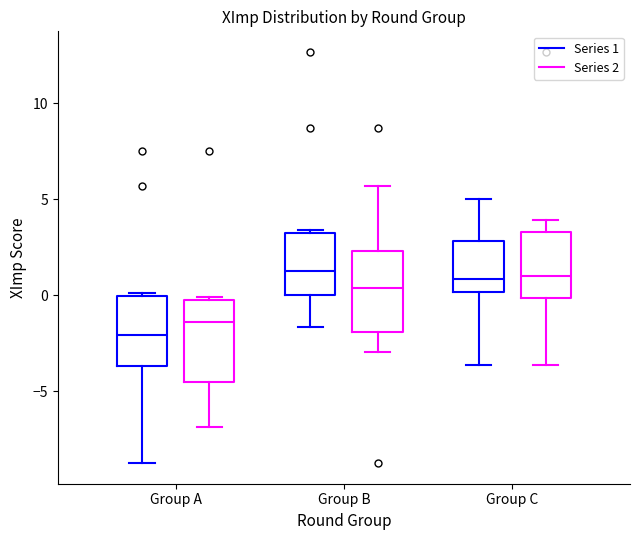

Where does the lower whisker of the box for Group C (Series 1) end on the y-axis? The values are not printed on the chart, so give them approximately, as read against the axis.

-3.5